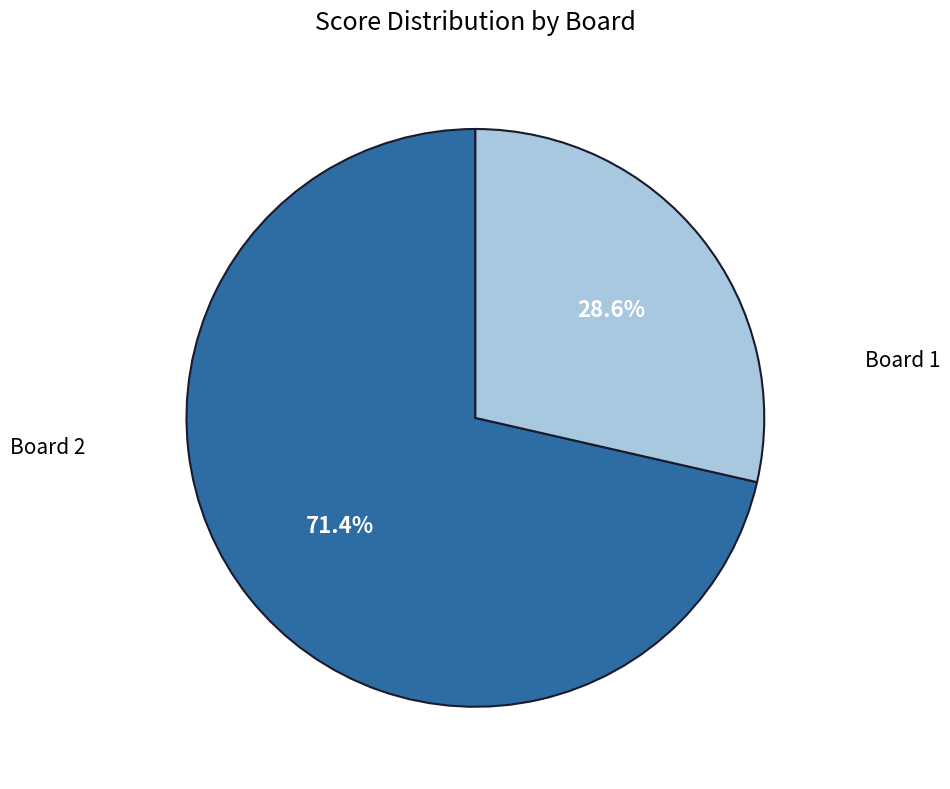

Does any single category account for the majority?

Yes